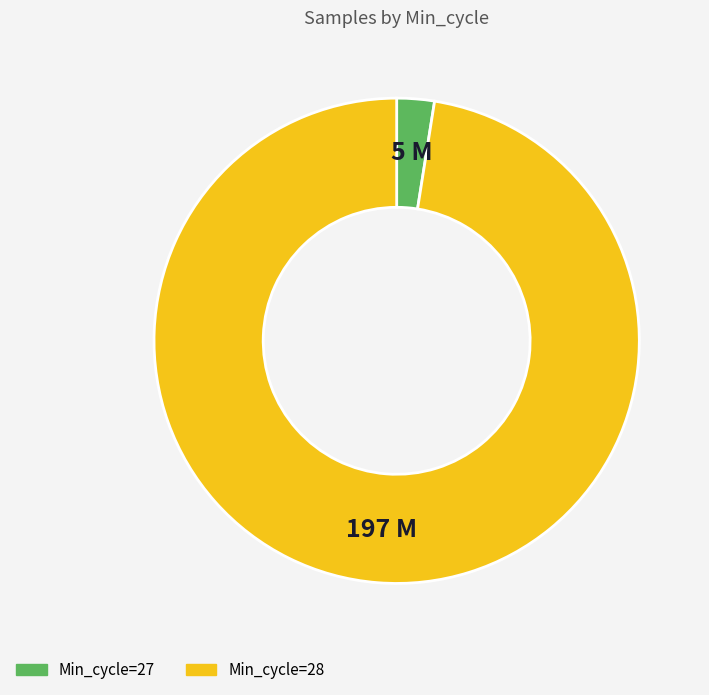

Between Min_cycle=28 and Min_cycle=27, which is larger?

Min_cycle=28